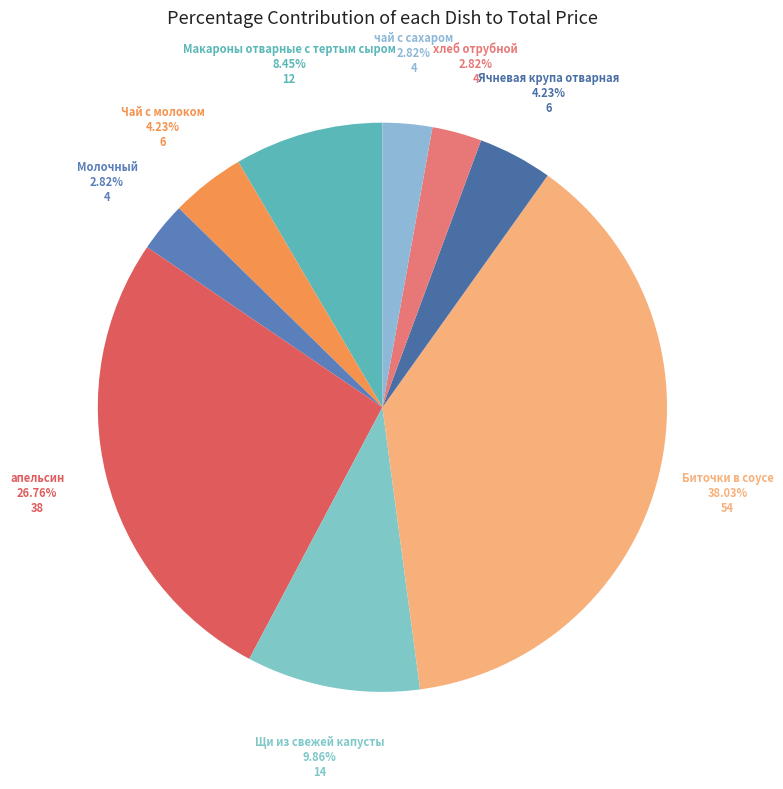

Is there any slice that represents more than half of the pie?

No